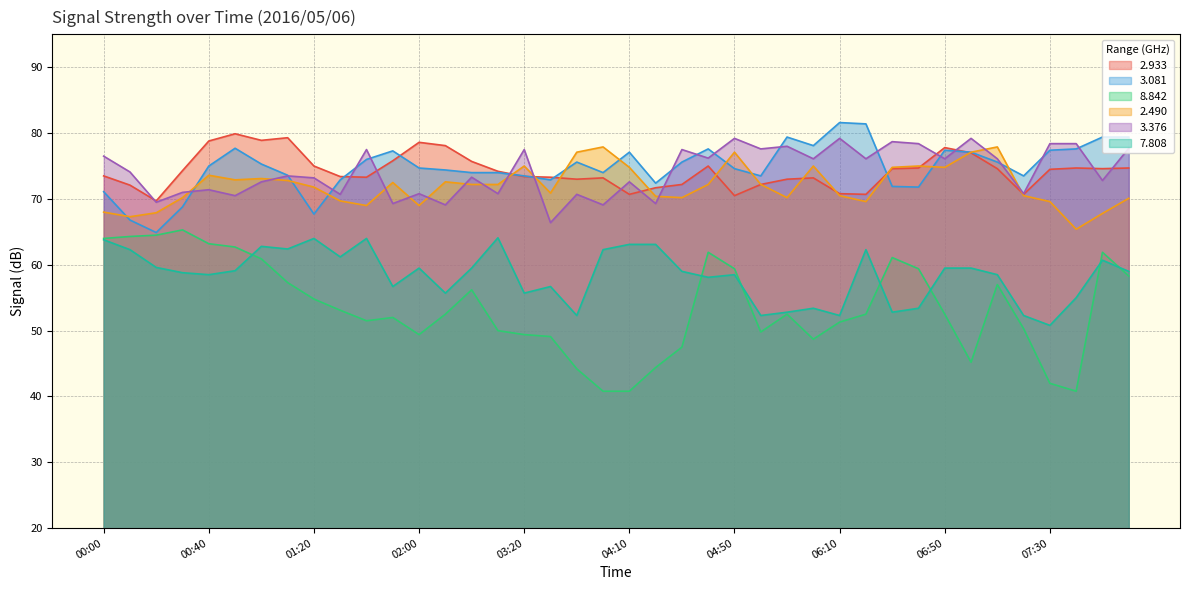

True or false:   2.933 and   8.842 cross at least once.

False